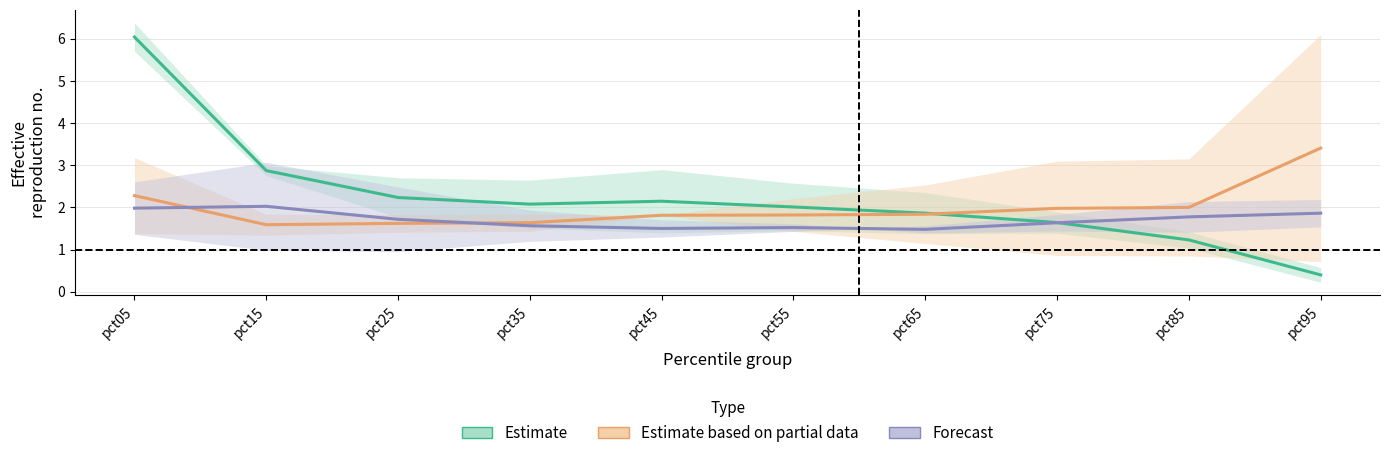

What is the difference between the Jan values at pct25 and pct75?

0.6